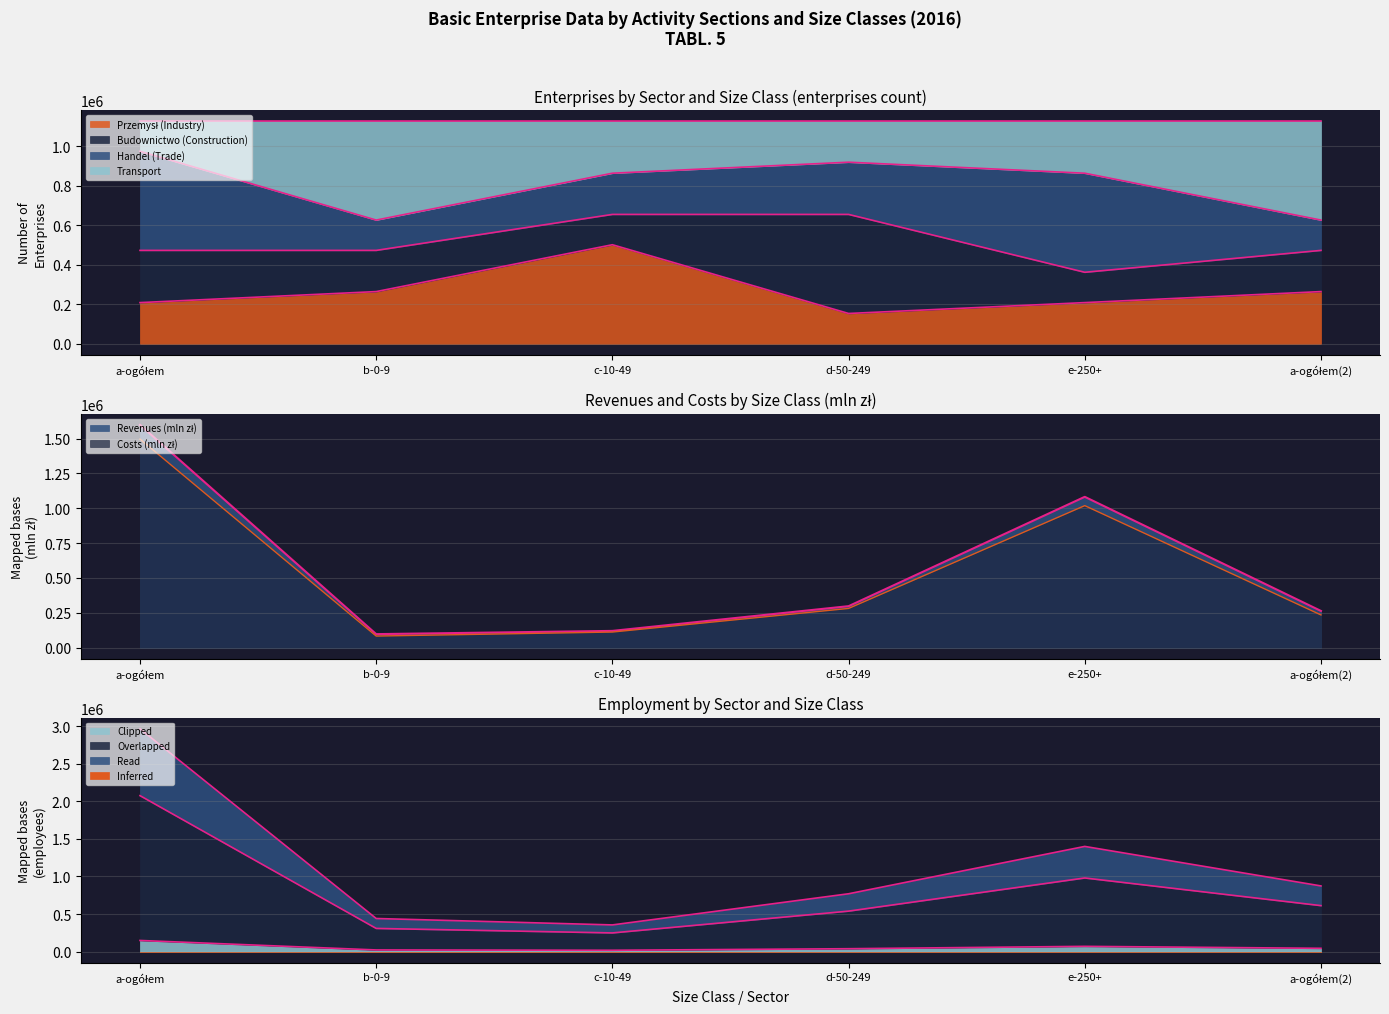

Which has a higher value, d-50-249 or c-10-49?

c-10-49